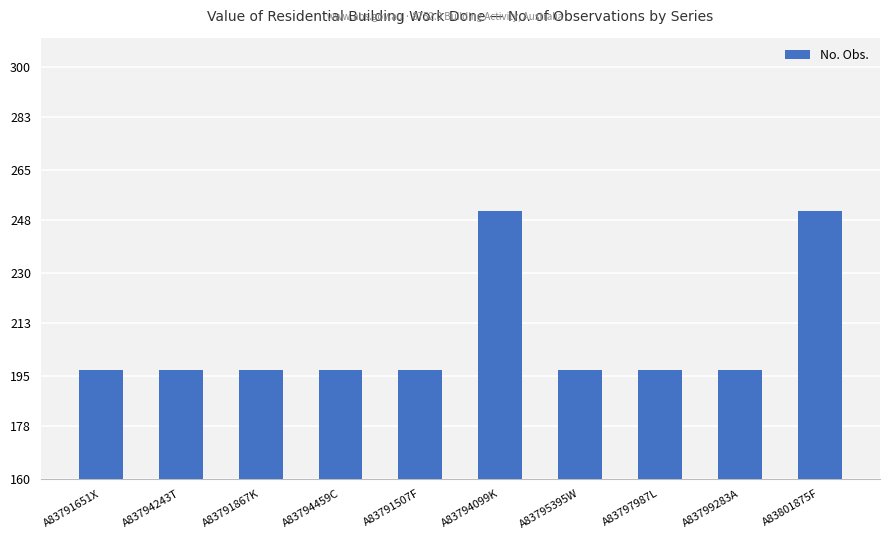

What position from the left is A83791507F?

5